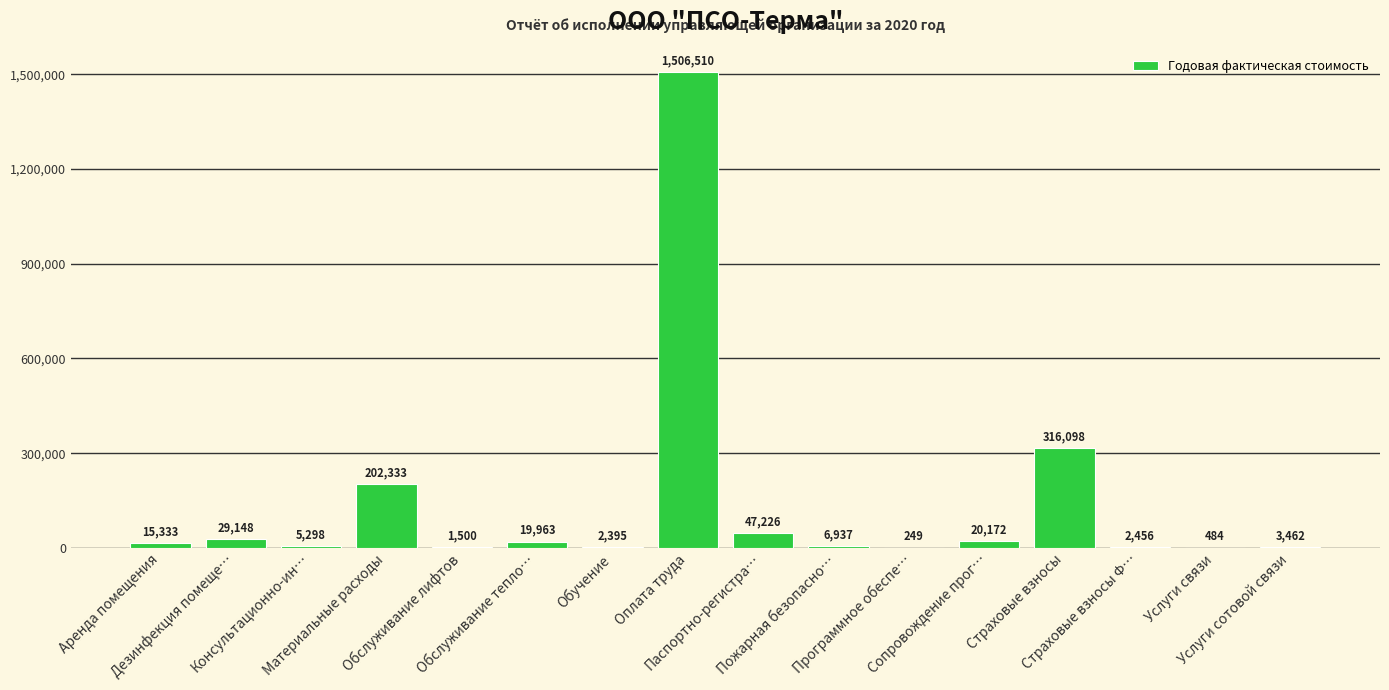

Where is the data nearest to the value 753379?

Страховые взносы